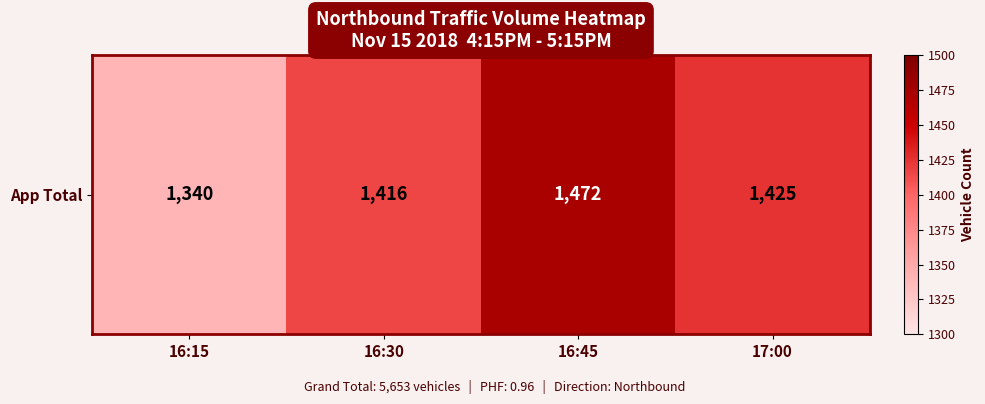

Reading left to right, extract all data points from this chart.

16:15=1340	16:30=1416	16:45=1472	17:00=1425